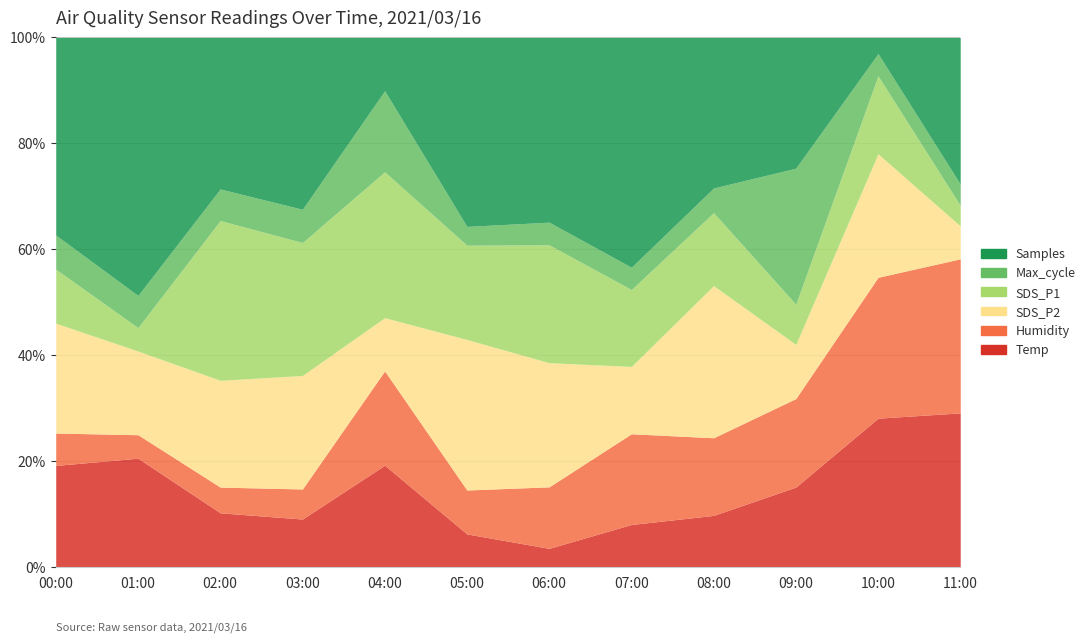

What is the label of the 4th point from the left?

03:00